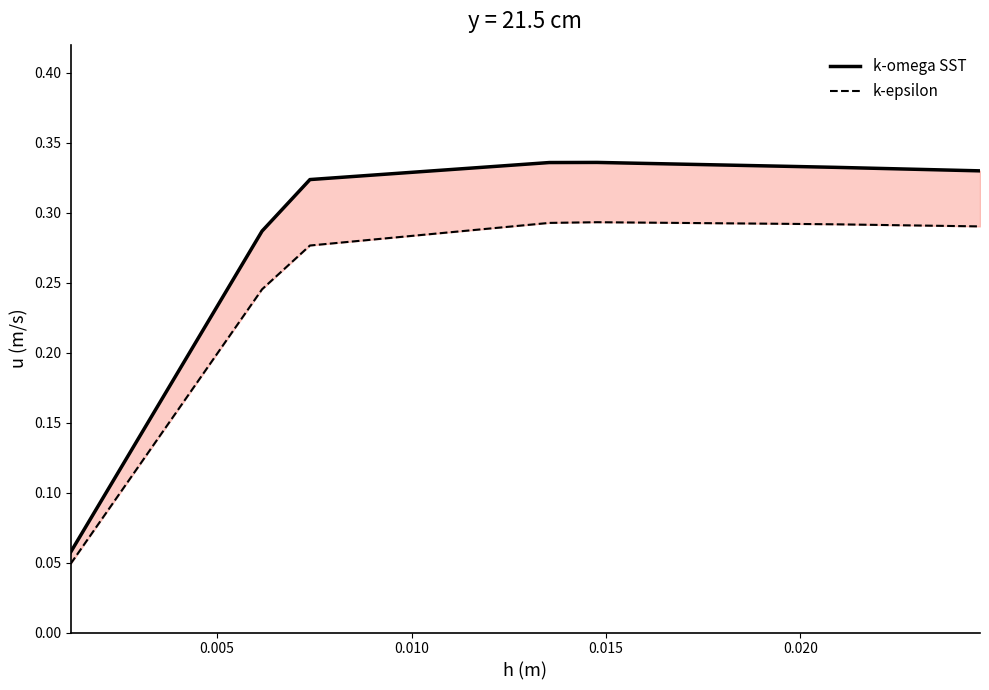

How many lines are shown in the chart?

2